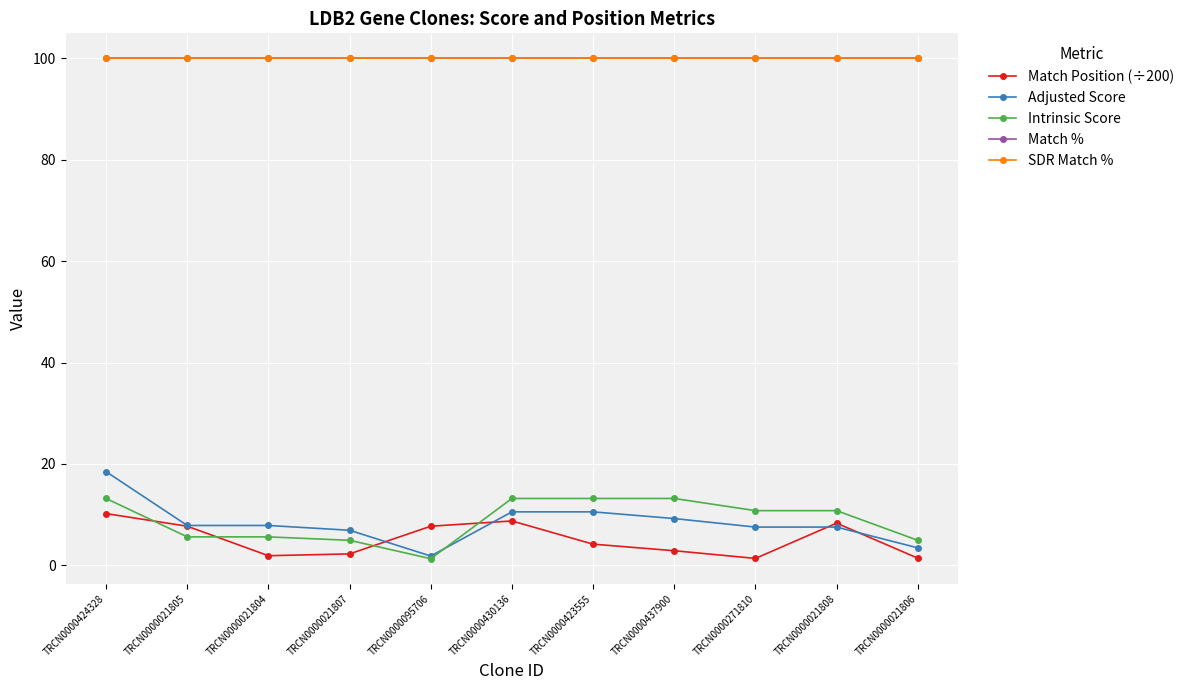

Reading left to right, transcribe all the data shown in this chart.

Match Position (÷200): 10.2	7.7	1.9	2.3	7.7	8.8	4.2	2.9	1.4	8.3	1.4
Adjusted Score: 18.5	7.9	7.9	6.9	1.8	10.6	10.6	9.2	7.6	7.6	3.5
Intrinsic Score: 13.2	5.6	5.6	5.0	1.3	13.2	13.2	13.2	10.8	10.8	5.0
Match %: 100.0	100.0	100.0	100.0	100.0	100.0	100.0	100.0	100.0	100.0	100.0
SDR Match %: 100.0	100.0	100.0	100.0	100.0	100.0	100.0	100.0	100.0	100.0	100.0